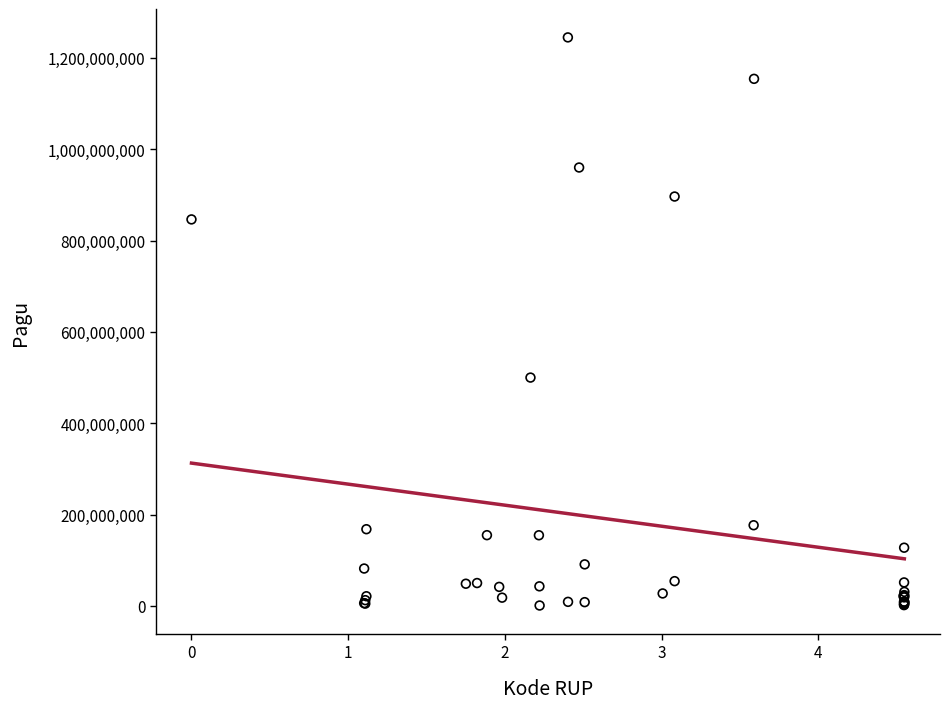

What Y value in the scatter plot is closest to 622840000?

499932000